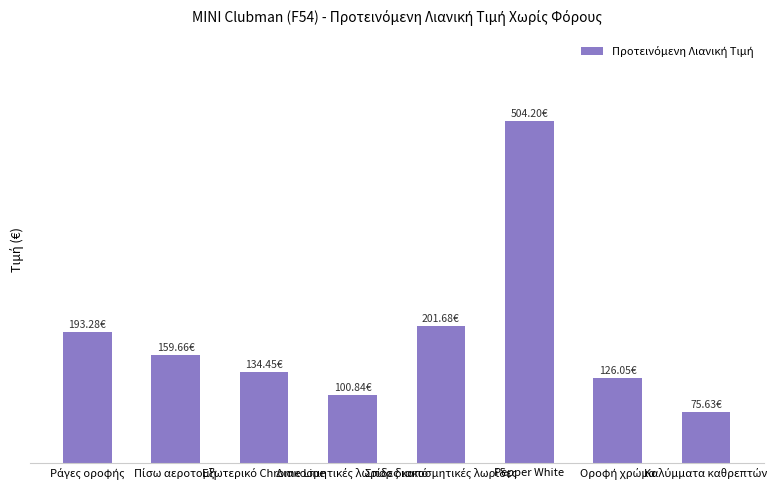

What is the difference between the maximum and minimum values?

428.6